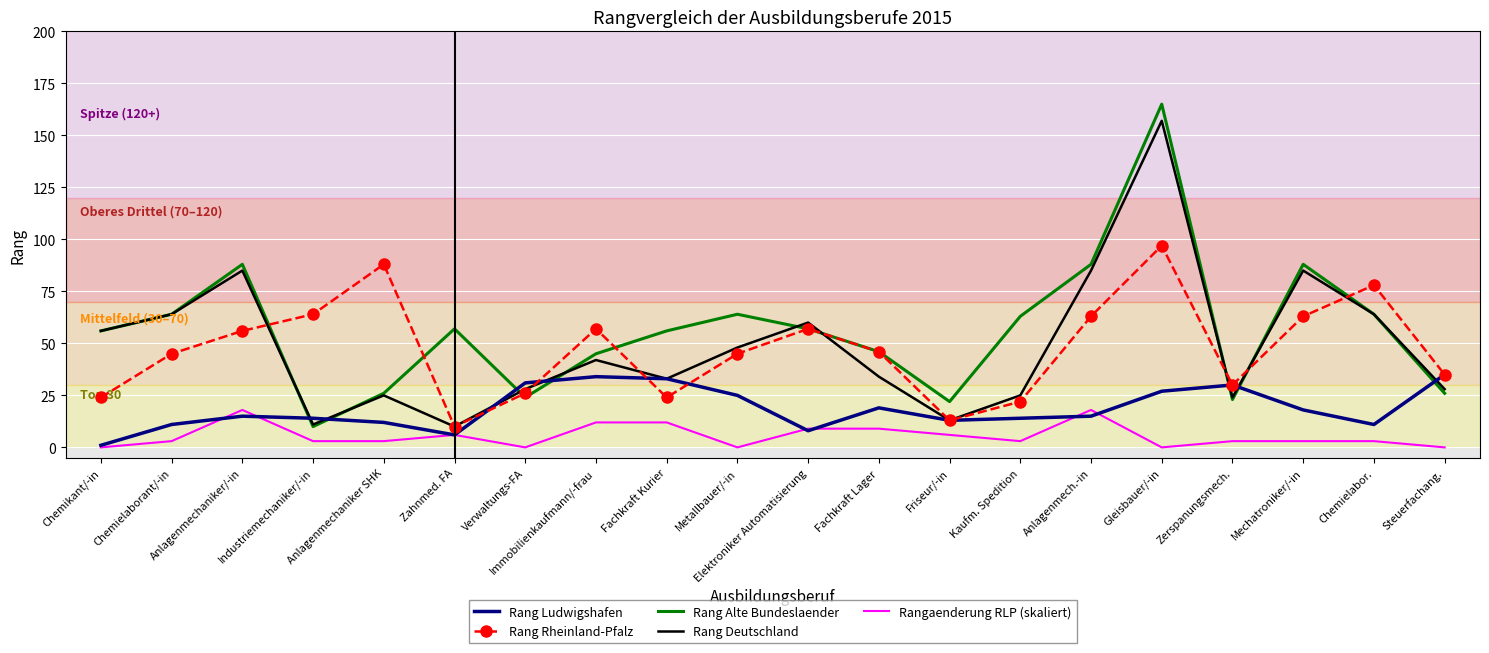

True or false: Rangaenderung RLP (skaliert) has more than 2 interior local peaks.

True